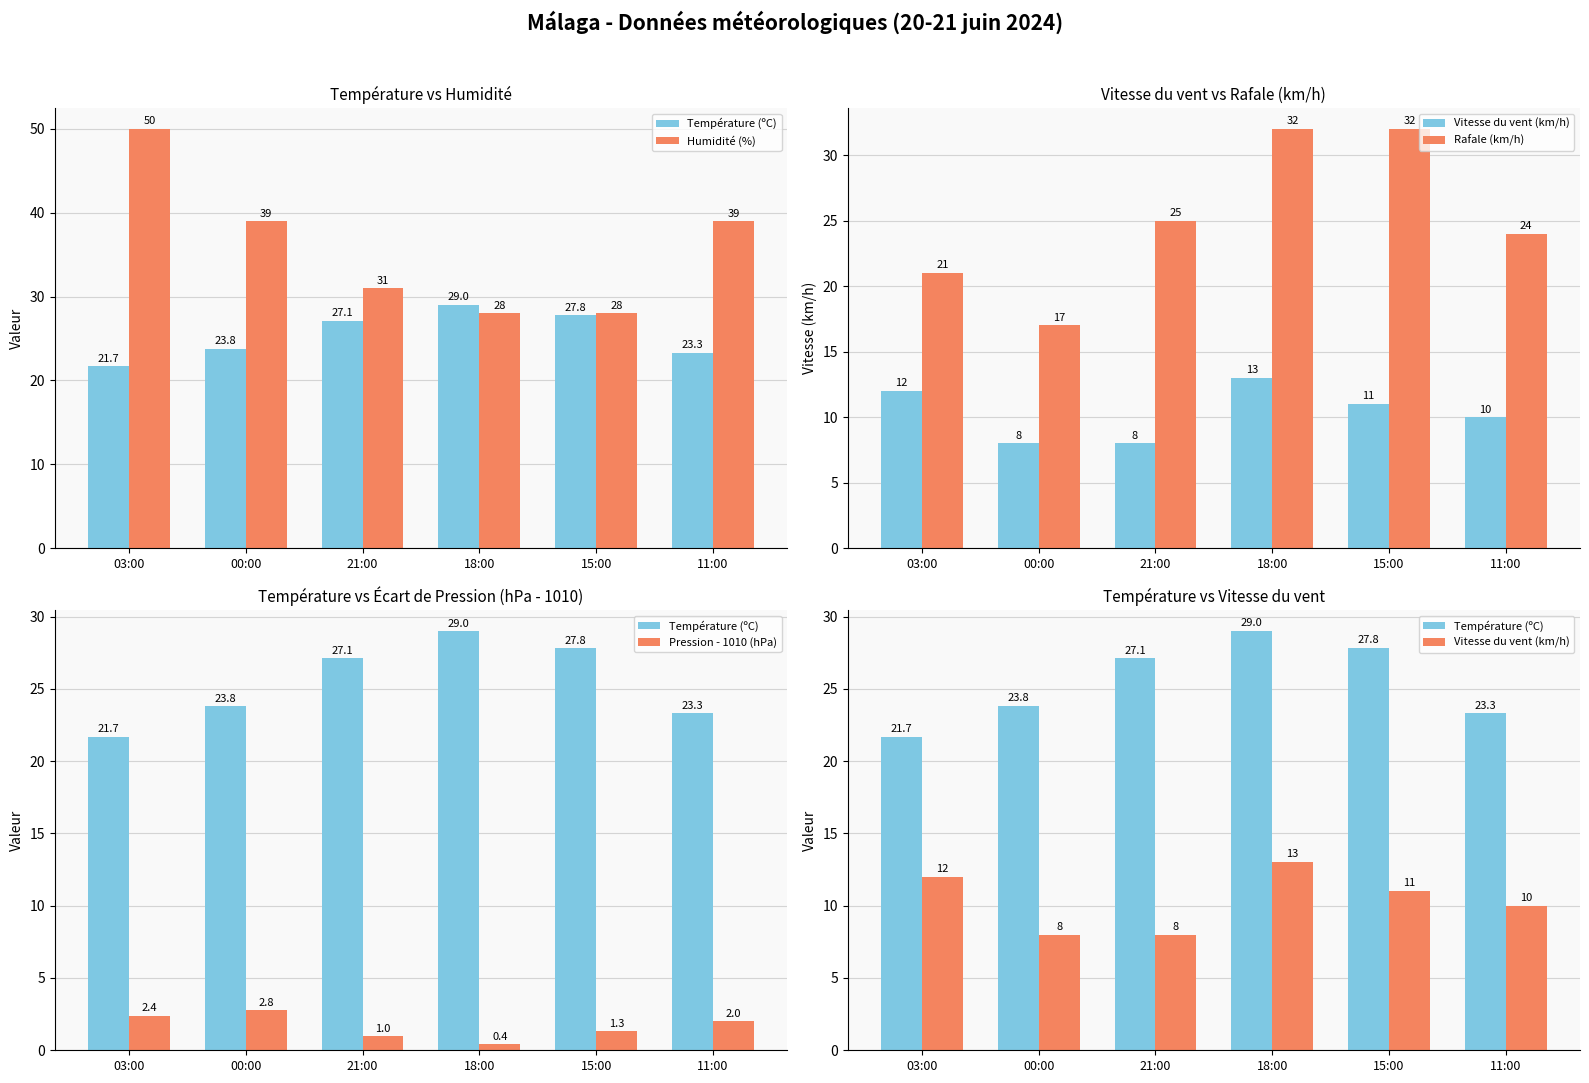

What is the minimum value shown in the chart?

0.4